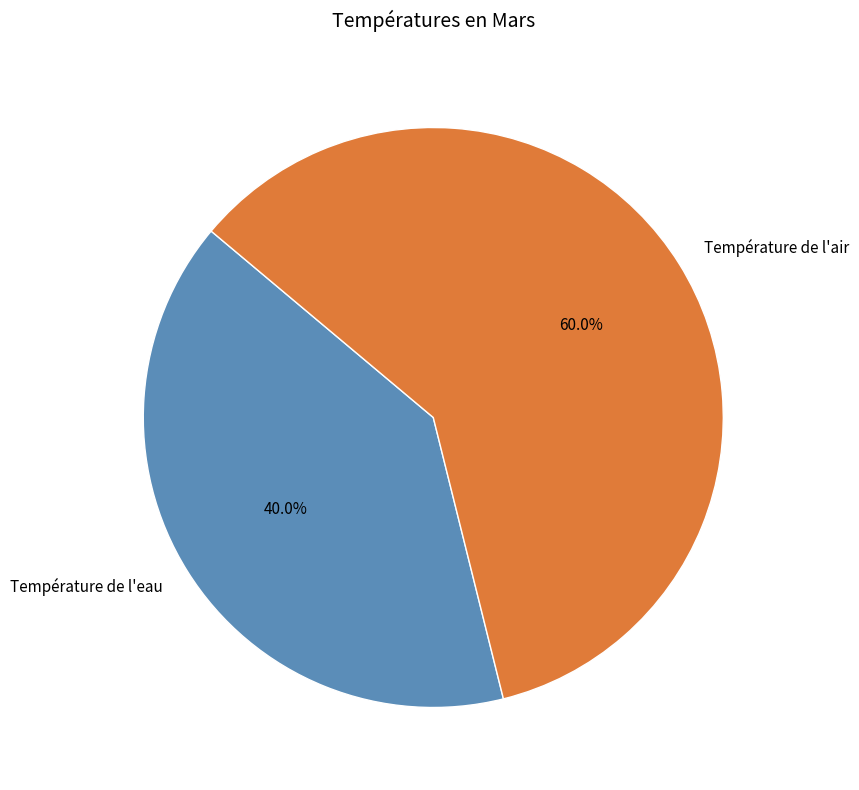

What is the ratio of the value at Température de l'air to the value at Température de l'eau?

1.5